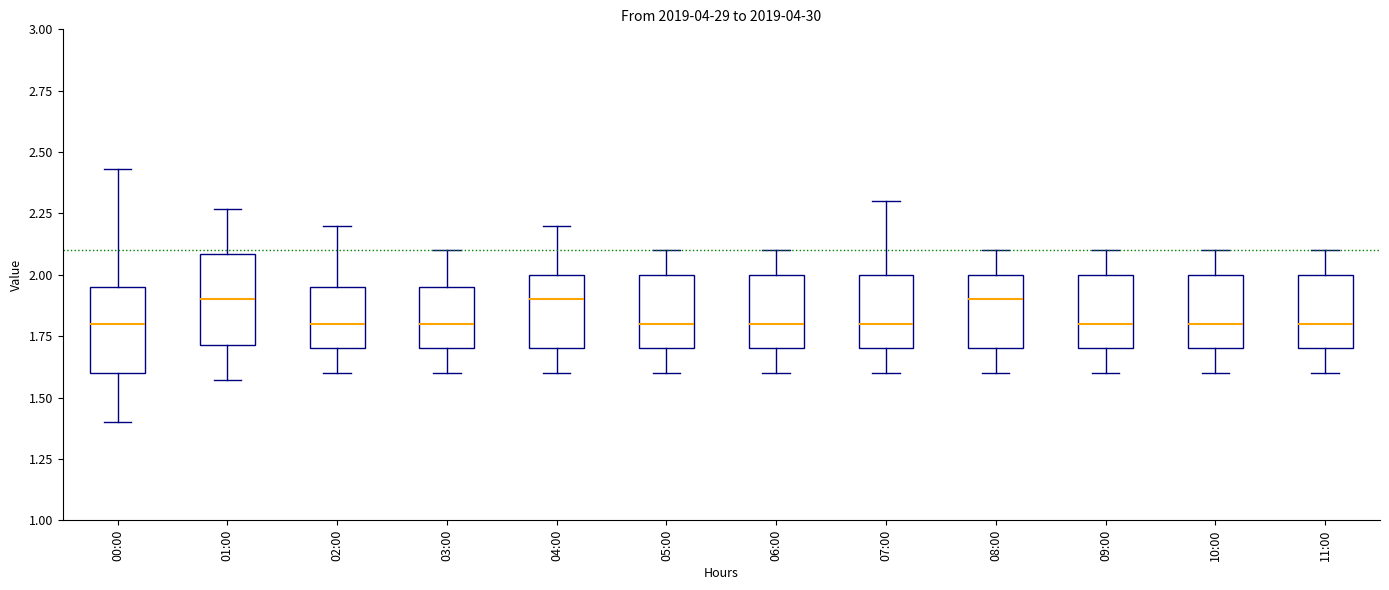

Reading left to right, transcribe this box plot: for each box, give where its median line is, the range the box spans, and where its two whiskers end, as read against the y-axis. The values are not printed on the chart, so give them approximately, as read against the axis.

00:00: median 1.80, box 1.60 to 1.95, whiskers 1.40 to 2.45
01:00: median 1.90, box 1.70 to 2.10, whiskers 1.55 to 2.25
02:00: median 1.80, box 1.70 to 1.95, whiskers 1.60 to 2.20
03:00: median 1.80, box 1.70 to 1.95, whiskers 1.60 to 2.10
04:00: median 1.90, box 1.70 to 2.00, whiskers 1.60 to 2.20
05:00: median 1.80, box 1.70 to 2.00, whiskers 1.60 to 2.10
06:00: median 1.80, box 1.70 to 2.00, whiskers 1.60 to 2.10
07:00: median 1.80, box 1.70 to 2.00, whiskers 1.60 to 2.30
08:00: median 1.90, box 1.70 to 2.00, whiskers 1.60 to 2.10
09:00: median 1.80, box 1.70 to 2.00, whiskers 1.60 to 2.10
10:00: median 1.80, box 1.70 to 2.00, whiskers 1.60 to 2.10
11:00: median 1.80, box 1.70 to 2.00, whiskers 1.60 to 2.10